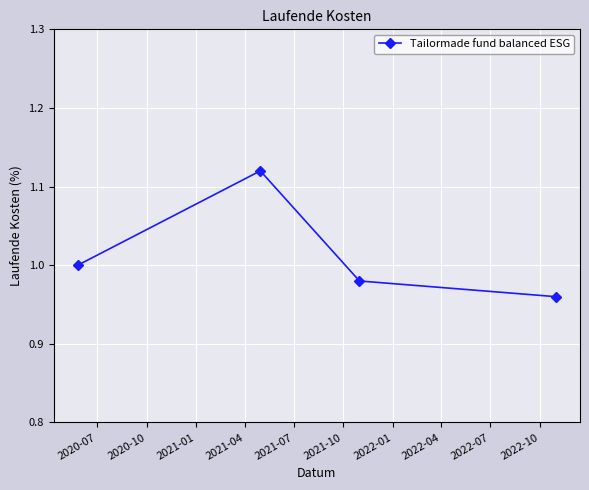

What is the sum of all values?

4.1